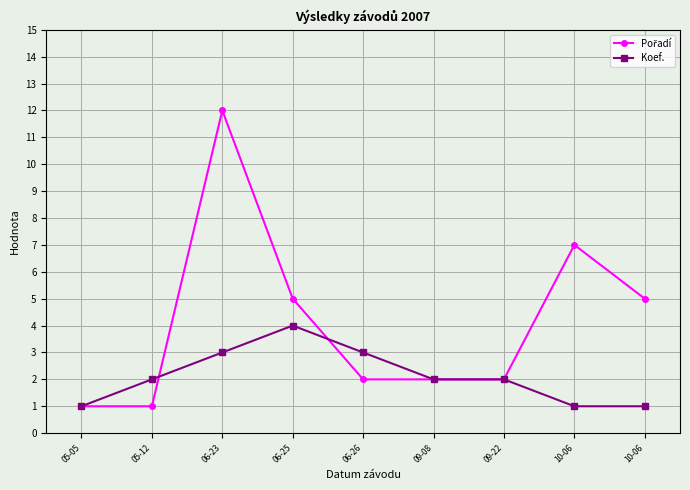

Rank the series at 09-22 from lowest to highest value.

Pořadí, Koef.